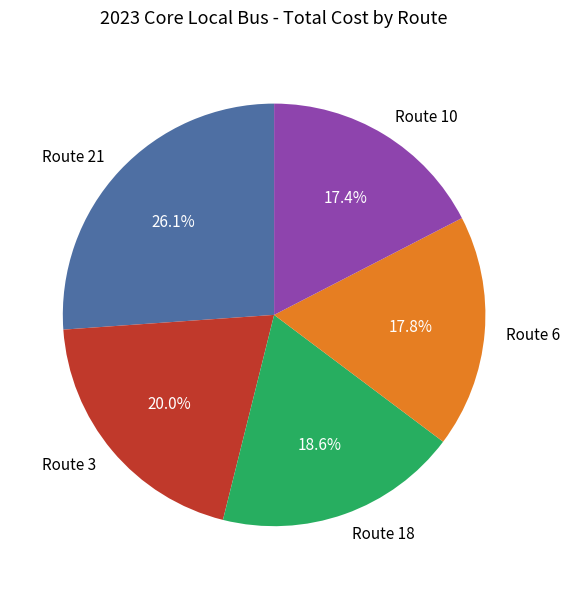

Is there a majority slice in this chart?

No